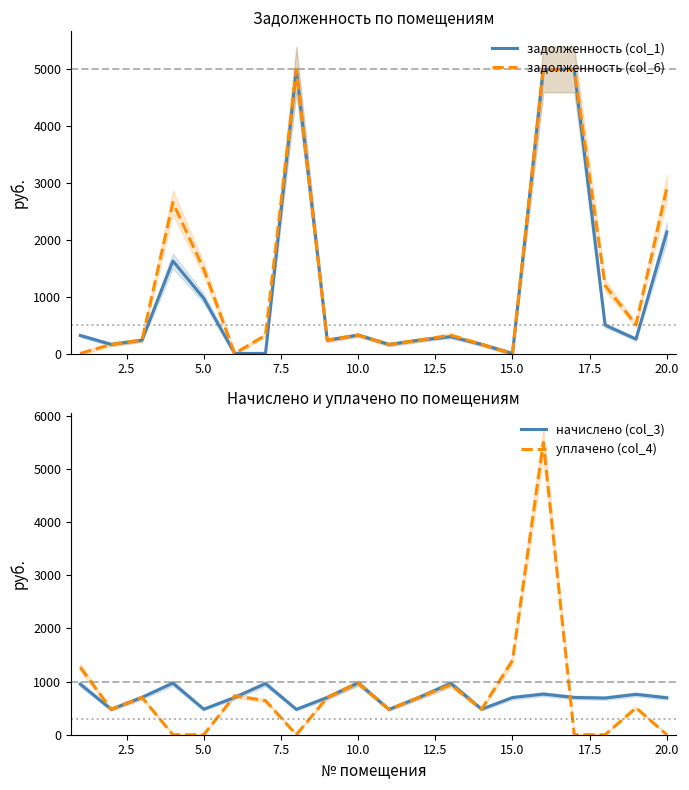

In начислено (col_3), how many points are higher than both neighbors (excluding endpoints)?

6